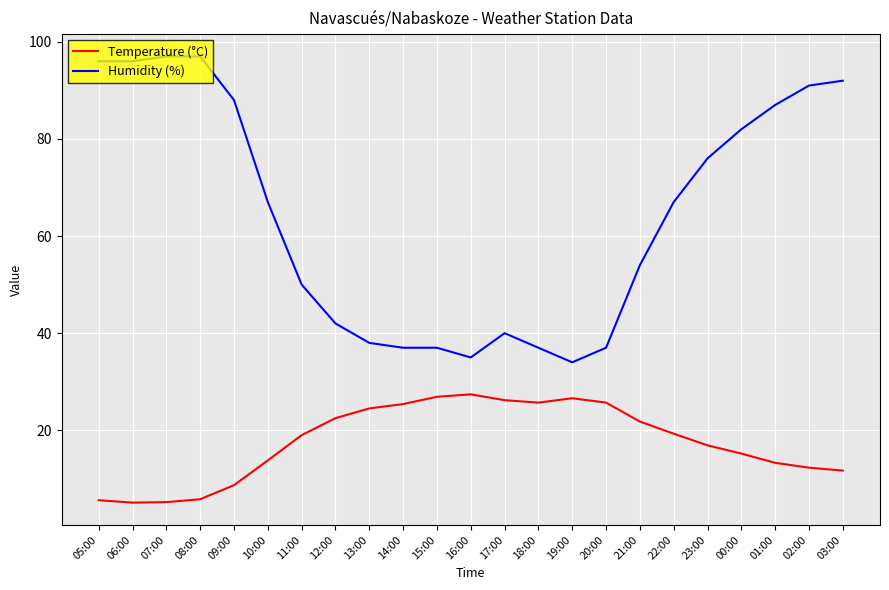

Does the chart have visible grid lines?

Yes